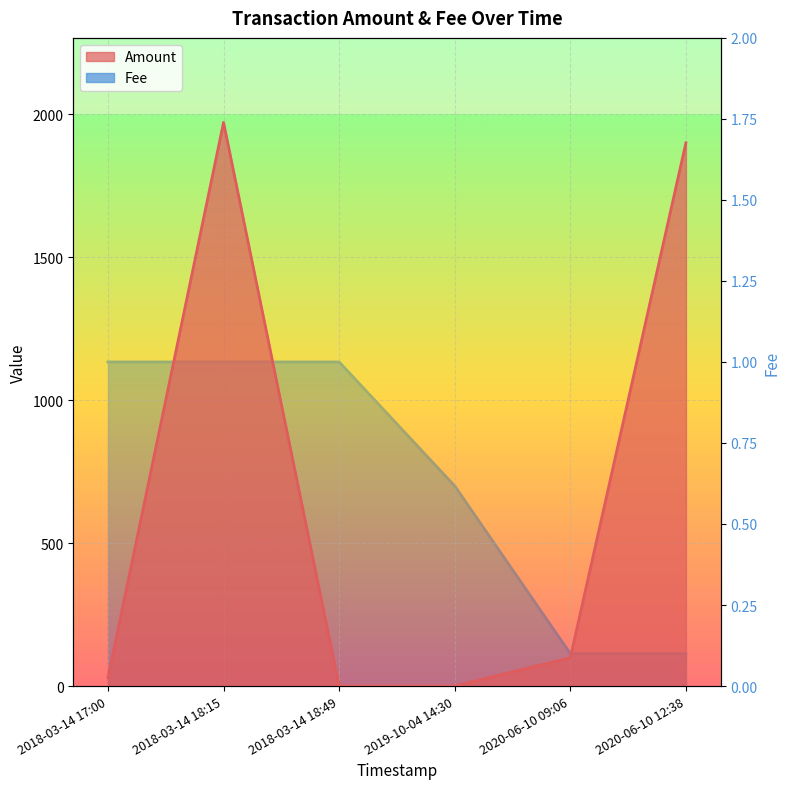

True or false: Fee has more than 0 points higher than both neighbors.

False